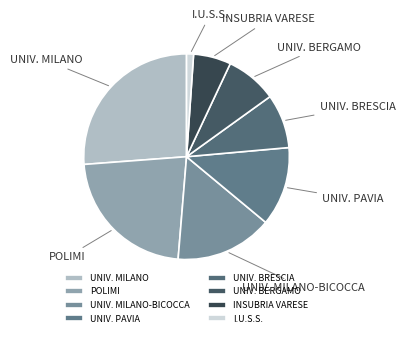

Between UNIV. BERGAMO and POLIMI, which is larger?

POLIMI